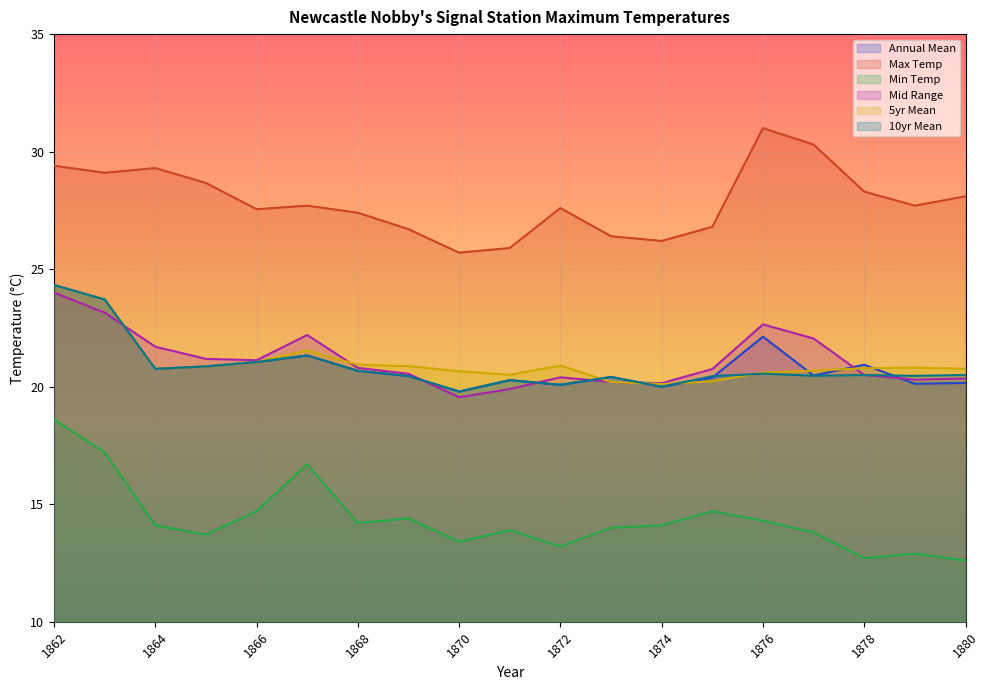

The 10yr Mean series shows 20.4 at 1873. True or false?

True